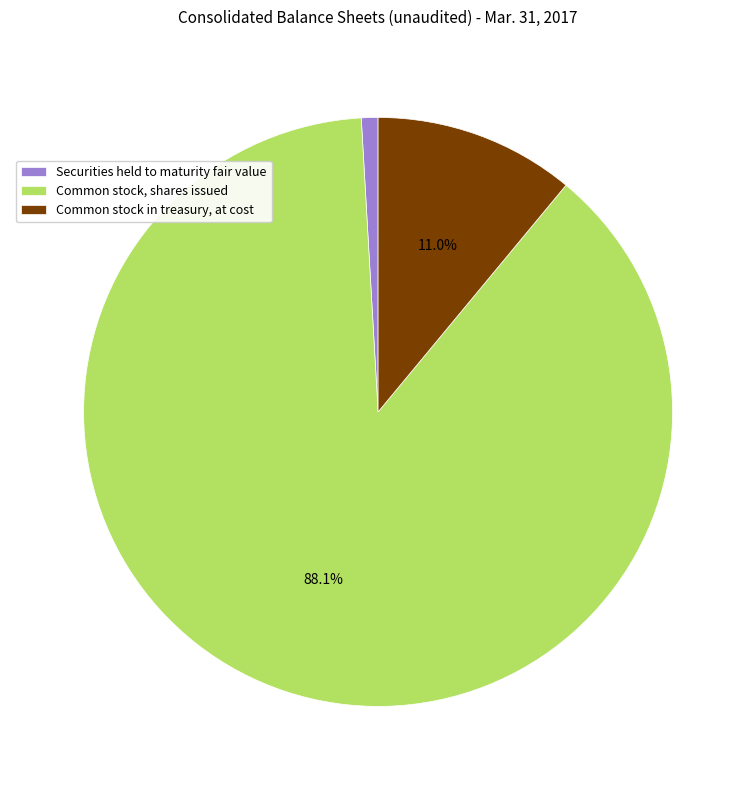

What is the smallest slice in the pie chart?

Securities held to maturity fair value